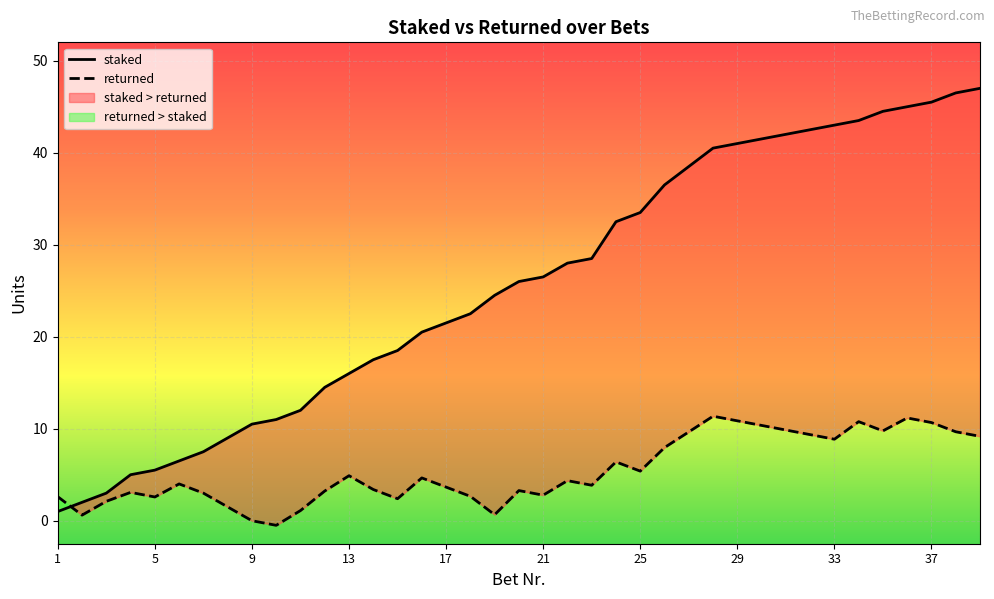

How many intersections are there between returned and staked?

1